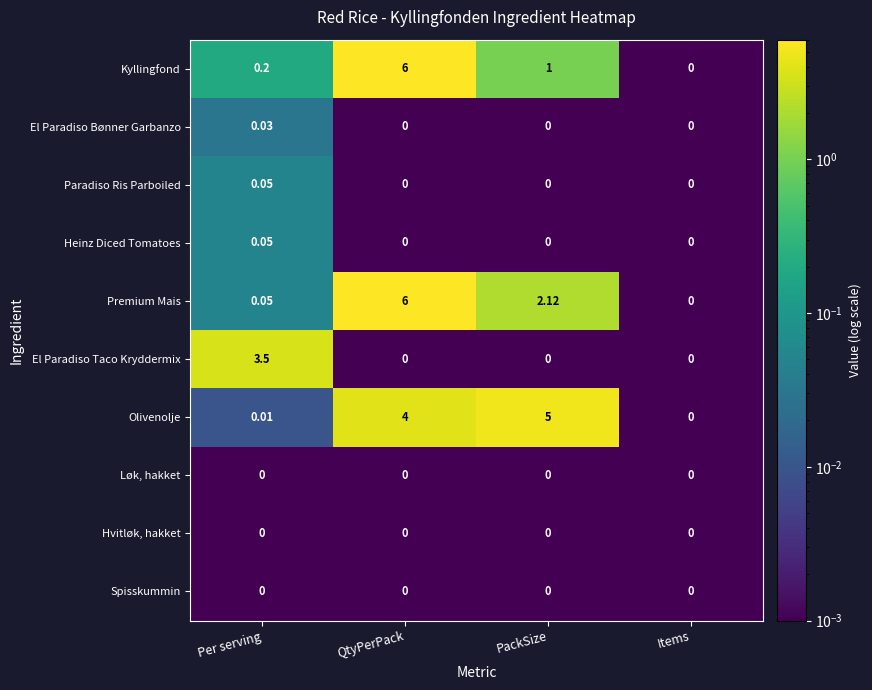

Between Per serving and PackSize, which series saw the biggest shift?

Olivenolje